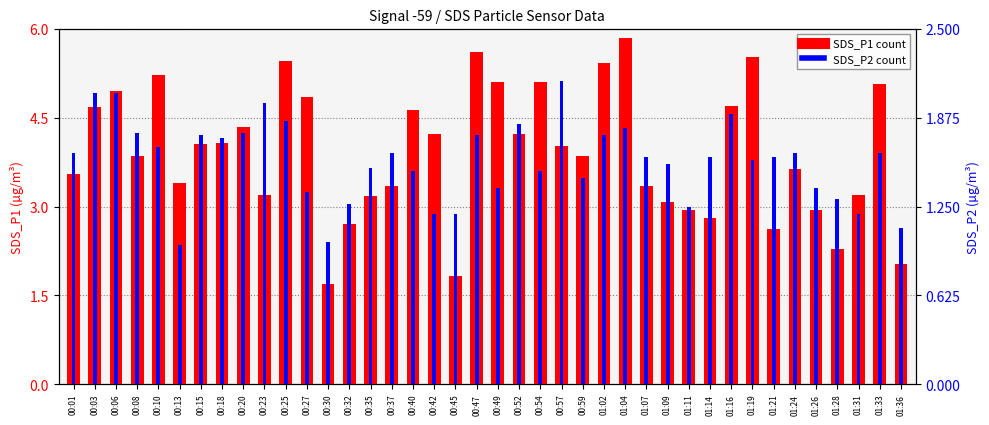

What is the value of the SDS_P2 bar at the 23rd from the left?

1.5